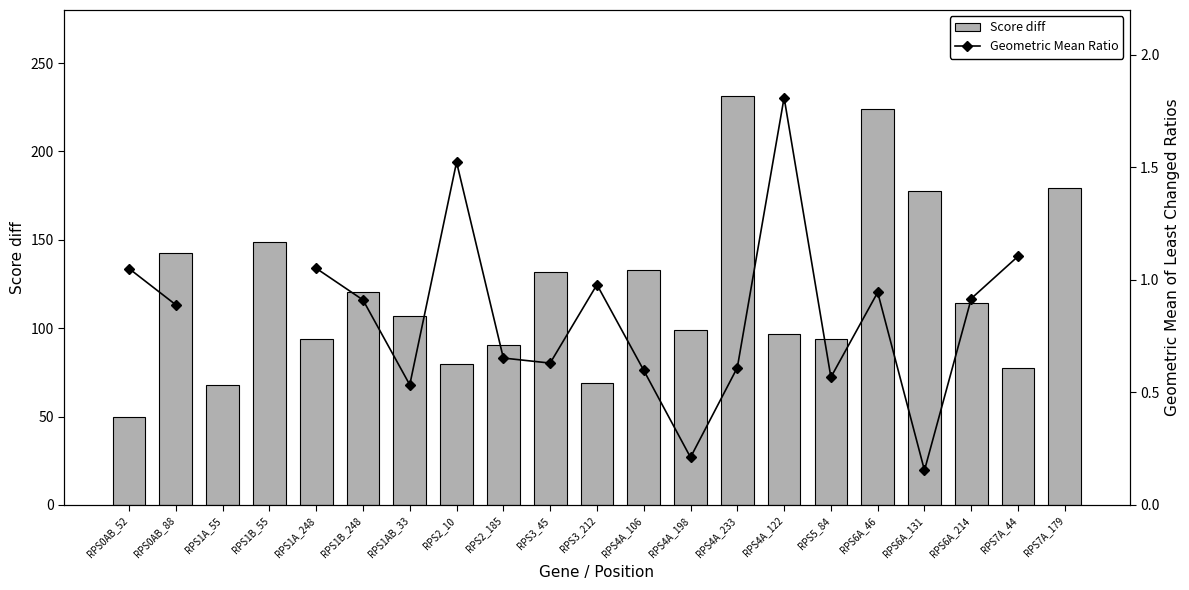

Which category has the lowest value in the Score diff series?

RPS0AB_52